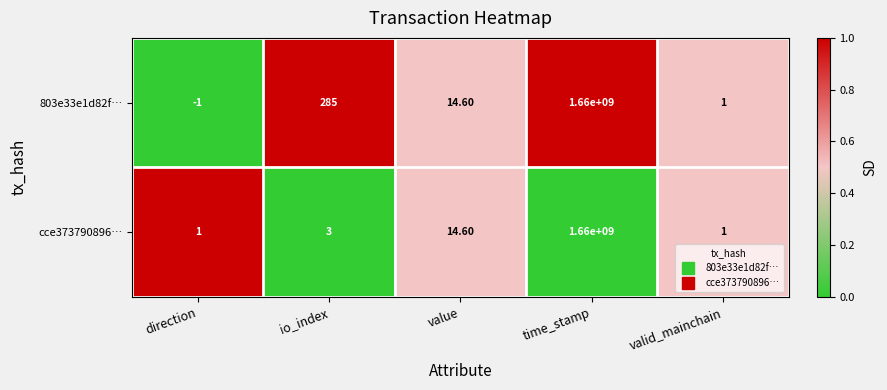

How many data points does each series have?

5